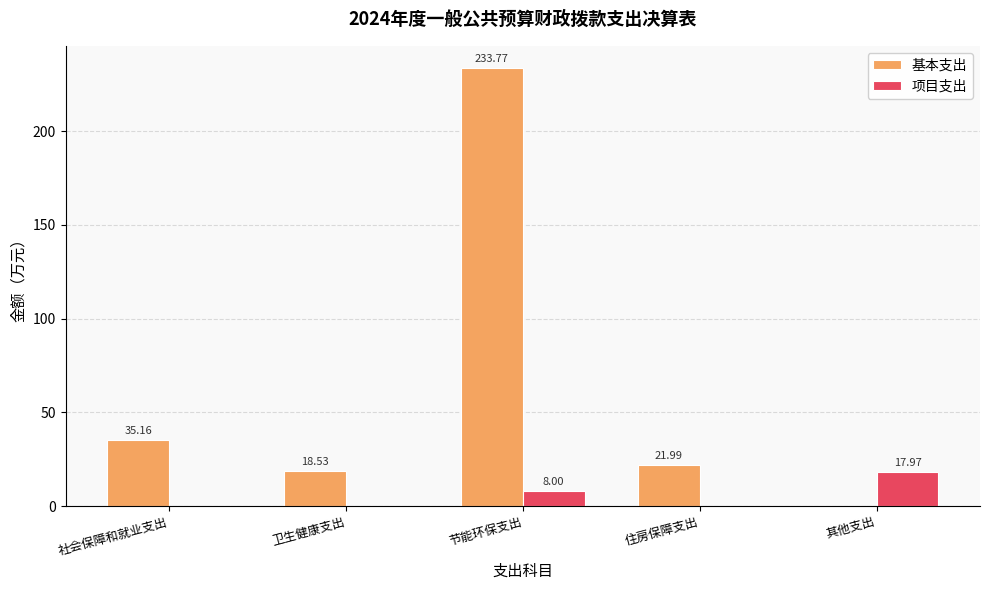

Between 社会保障和就业支出 and 卫生健康支出, which series saw the biggest shift?

基本支出